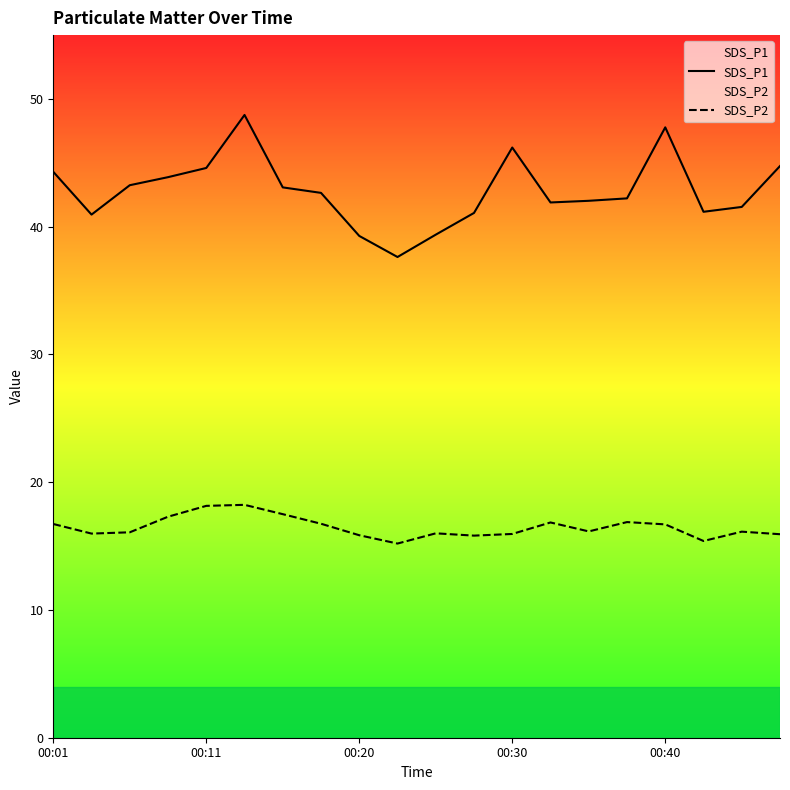

What is the difference between the highest and lowest values at 00:40?

31.1